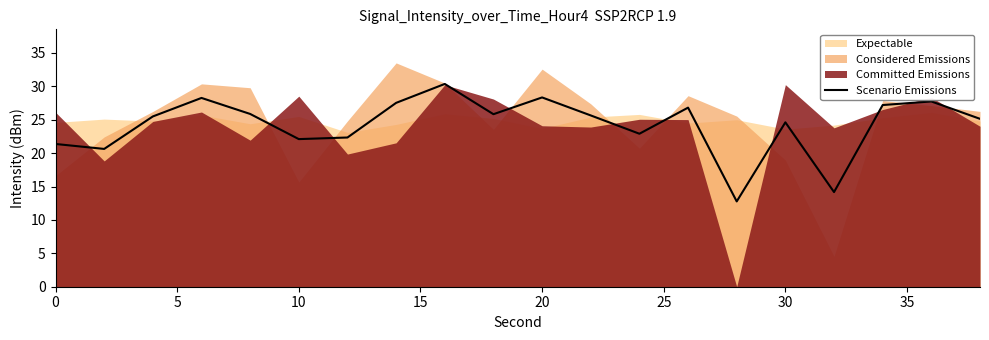

What is the minimum value for Scenario Emissions?

12.8